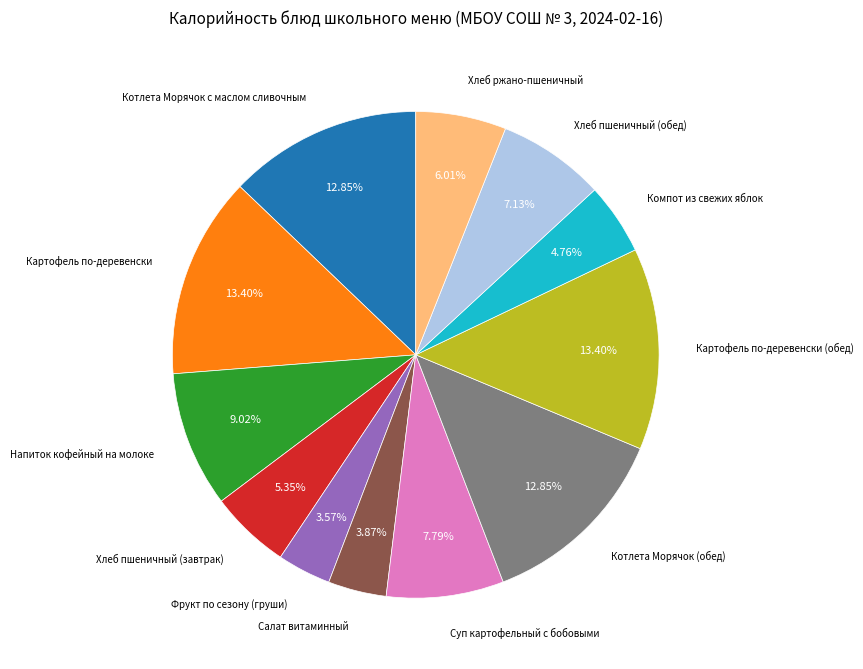

Does any single category account for the majority?

No